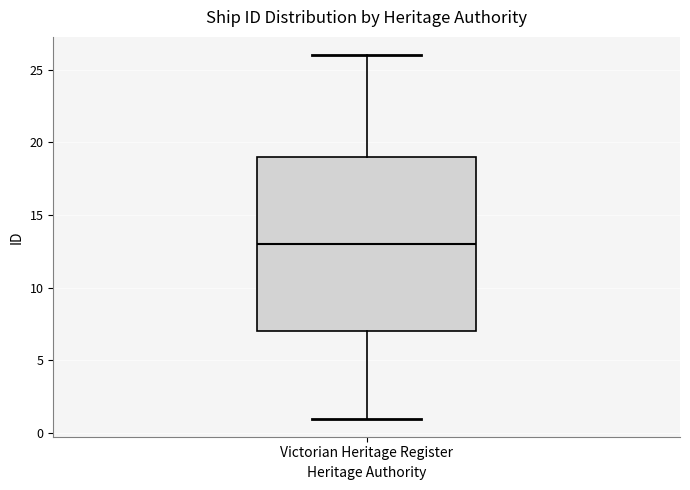

Read this box plot against the y-axis: the position of the median line, the range covered by the box, and the ends of both whiskers. The values are not printed on the chart, so give them approximately, as read against the axis.

median 13, box 7 to 19, whiskers 1 to 26